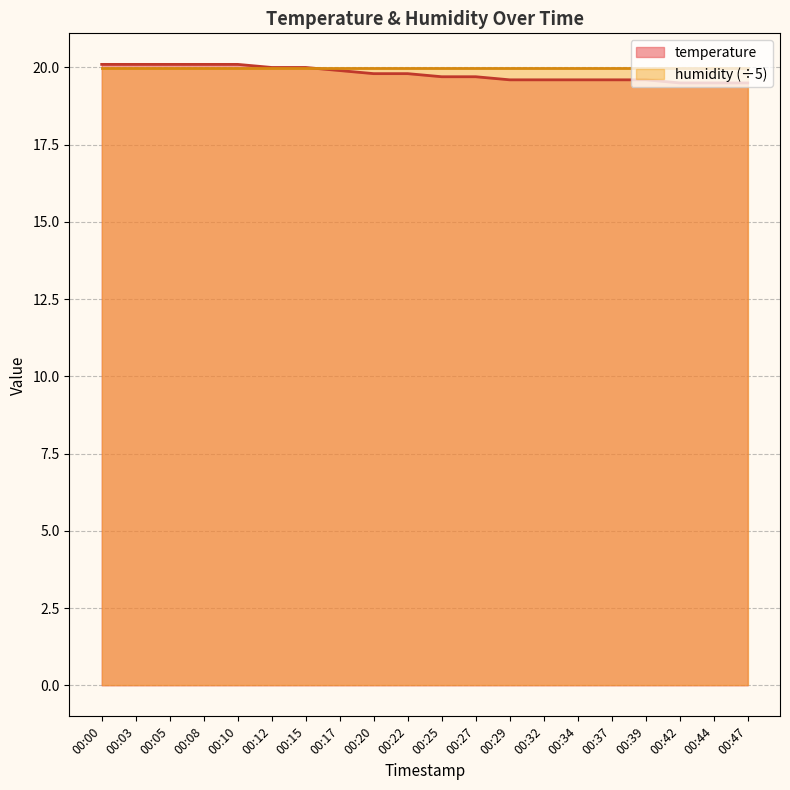

List the labels in order of value, largest first.

00:00, 00:03, 00:05, 00:08, 00:10, 00:12, 00:15, 00:17, 00:20, 00:22, 00:25, 00:27, 00:29, 00:32, 00:34, 00:37, 00:39, 00:42, 00:44, 00:47